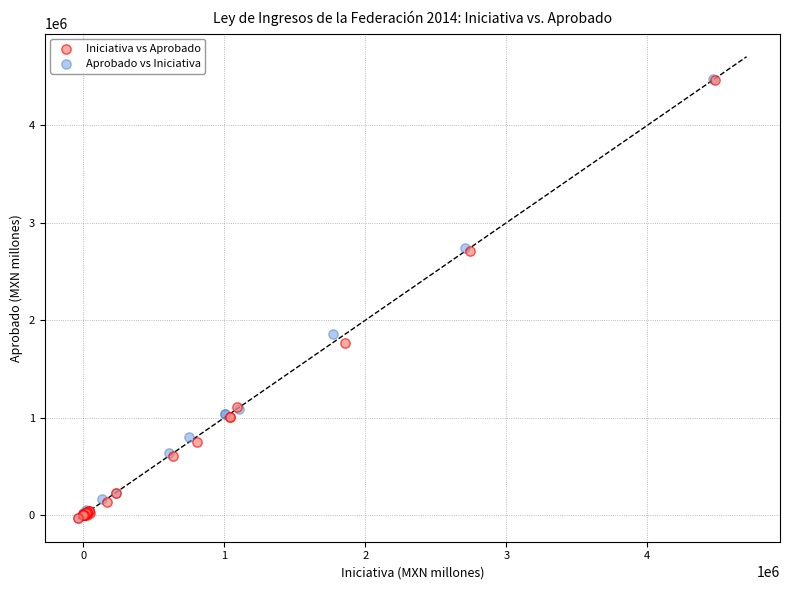

Which series has the widest spread of Y values?

Aprobado vs Iniciativa